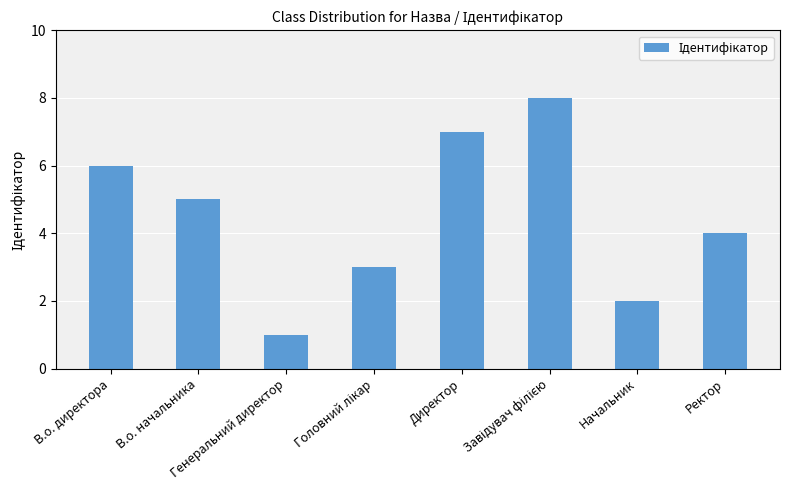

What is the greatest value displayed?

8